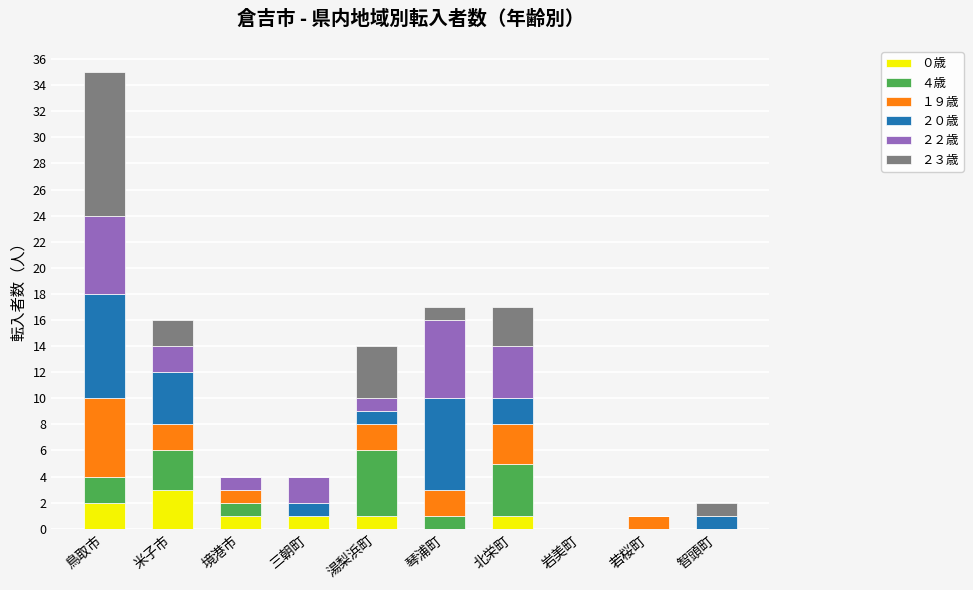

What is the total value across all series at 湯梨浜町?

14